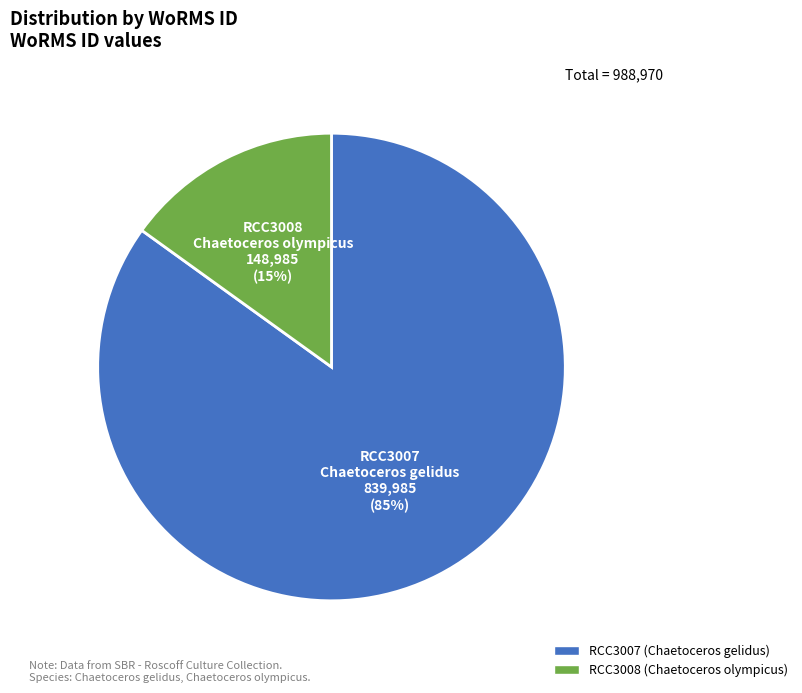

The RCC3008 slice represents 15% of the pie. True or false?

True